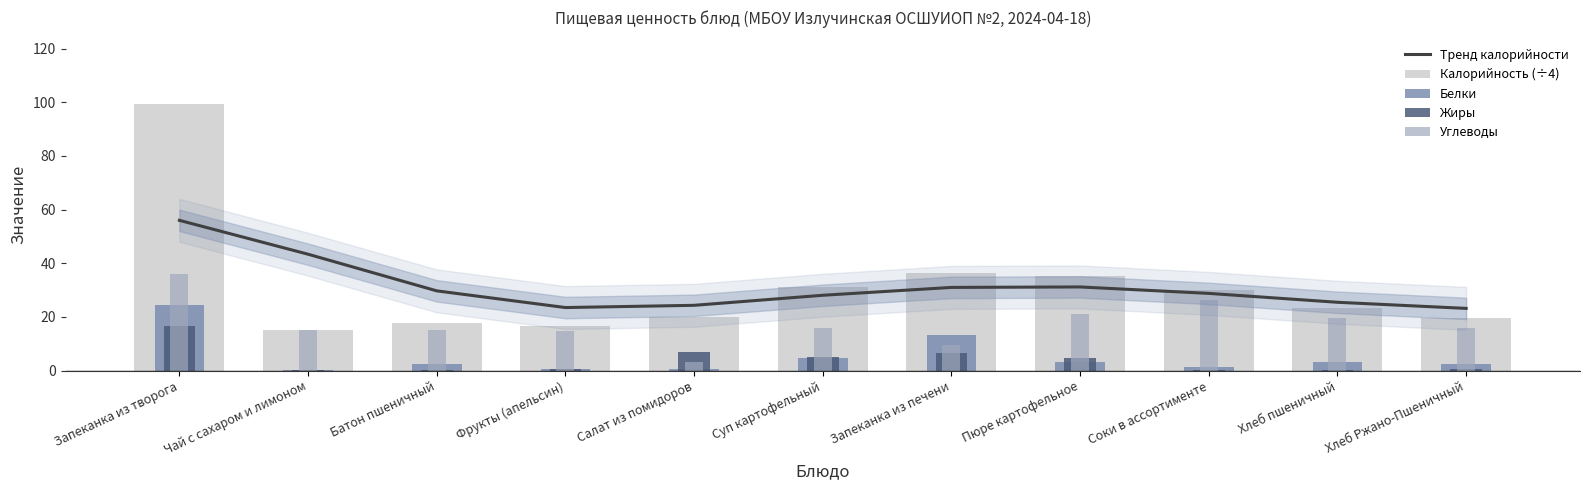

The Тренд калорийности series shows 29.7 at Батон пшеничный. True or false?

True